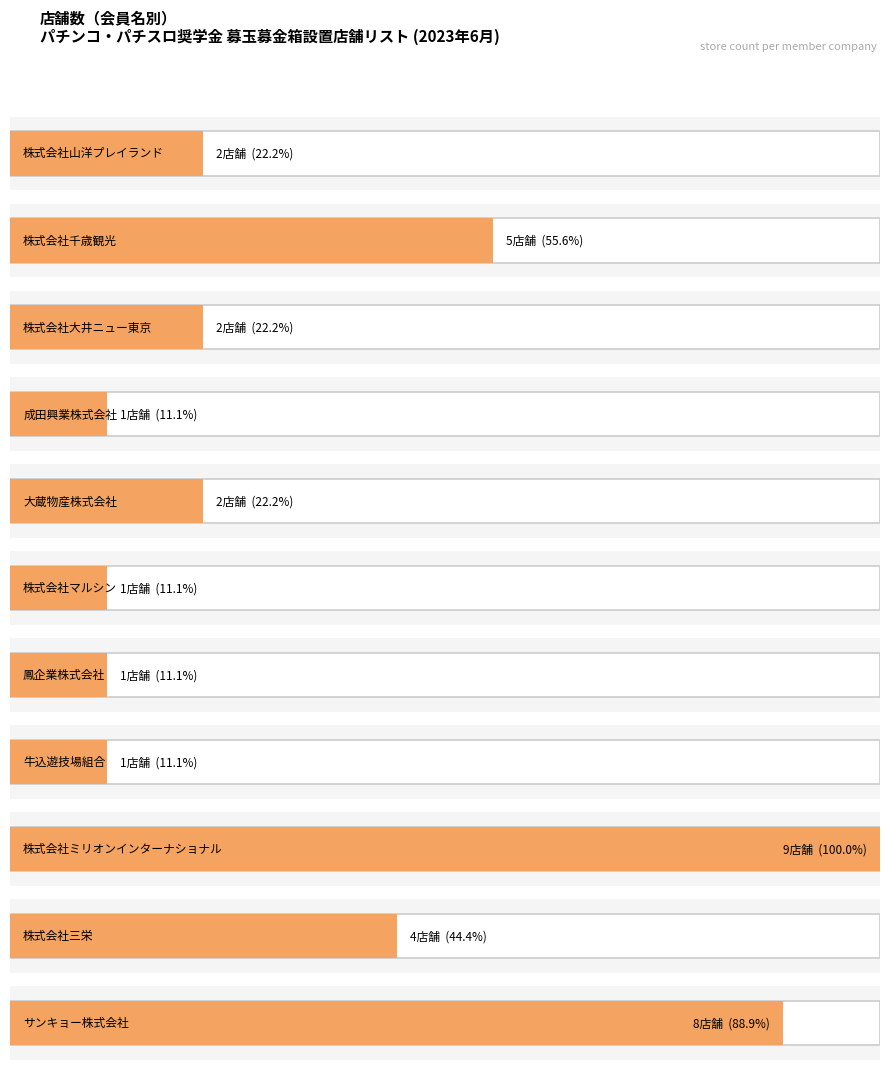

What is the minimum value shown in the chart?

1